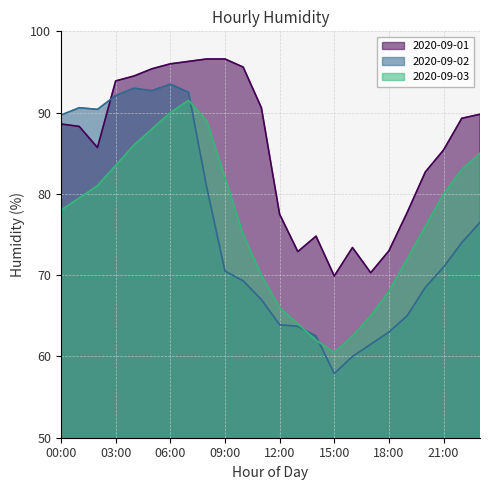

At how many categories does at least one series exceed 90?

11